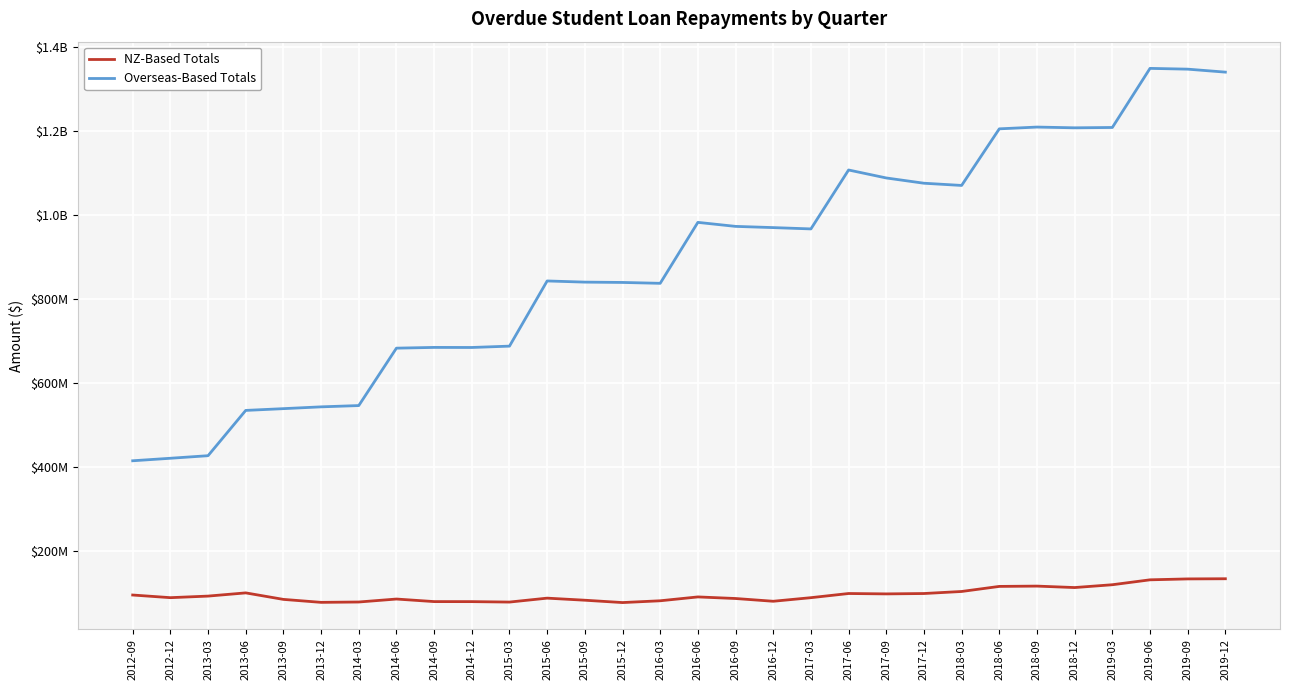

Reading right to left, what are all the values shown in this chart?

NZ-Based Totals: 2019-12=134437437.3	2019-09=134051484.2	2019-06=131882325.1	2019-03=120183486.2	2018-12=113473937.0	2018-09=116931233.0	2018-06=116210790.3	2018-03=104135860.4	2017-12=99276688.4	2017-09=98383371.9	2017-06=99299974.6	2017-03=89385911.5	2016-12=80850805.7	2016-09=87406830.4	2016-06=91182618.9	2016-03=82008389.7	2015-12=77745507.8	2015-09=83333178.3	2015-06=88266677.3	2015-03=78922989.9	2014-12=79979694.1	2014-09=80070932.9	2014-06=86149732.3	2014-03=79081365.5	2013-12=78249631.4	2013-09=85306086.5	2013-06=100785223.8	2013-03=93142449.9	2012-12=89410991.4	2012-09=95717869.8
Overseas-Based Totals: 2019-12=1340225866.5	2019-09=1347289552.5	2019-06=1349150781.1	2019-03=1208484874.2	2018-12=1207670810.1	2018-09=1209465153.6	2018-06=1205244584.5	2018-03=1070516727.5	2017-12=1075803495.3	2017-09=1088325869.3	2017-06=1107298219.3	2017-03=967057387.3	2016-12=970188878.6	2016-09=973082493.2	2016-06=982633167.1	2016-03=837568095.0	2015-12=839652287.7	2015-09=840419466.9	2015-06=843206731.0	2015-03=688075868.9	2014-12=684866403.4	2014-09=685020353.3	2014-06=683264888.7	2014-03=546628106.2	2013-12=543562467.1	2013-09=539283891.2	2013-06=535084541.6	2013-03=427306993.6	2012-12=421197308.0	2012-09=415231615.2